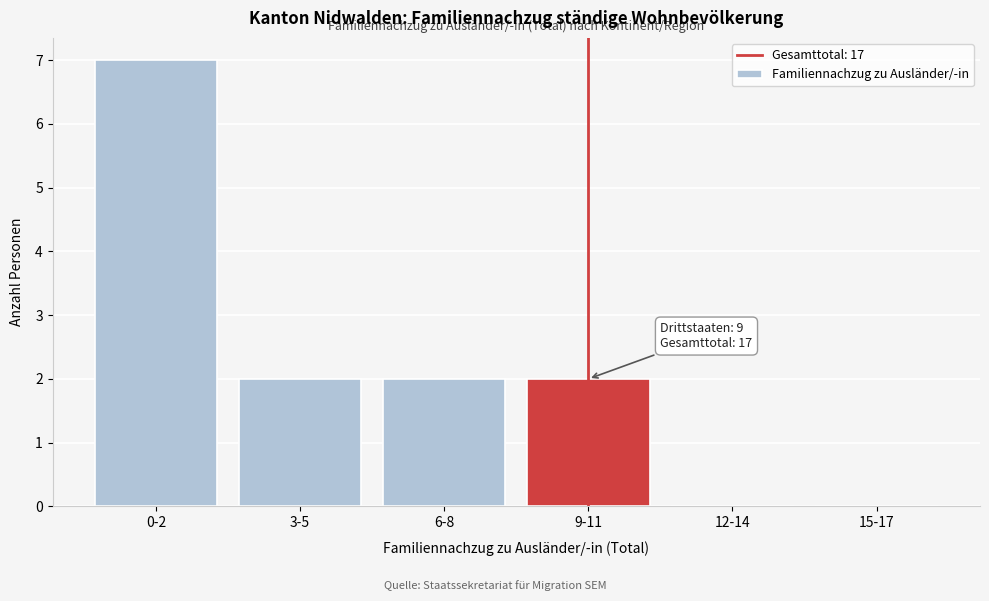

Reading right to left, what are all the values shown in this chart?

15-17=0	12-14=0	9-11=2	6-8=2	3-5=2	0-2=7